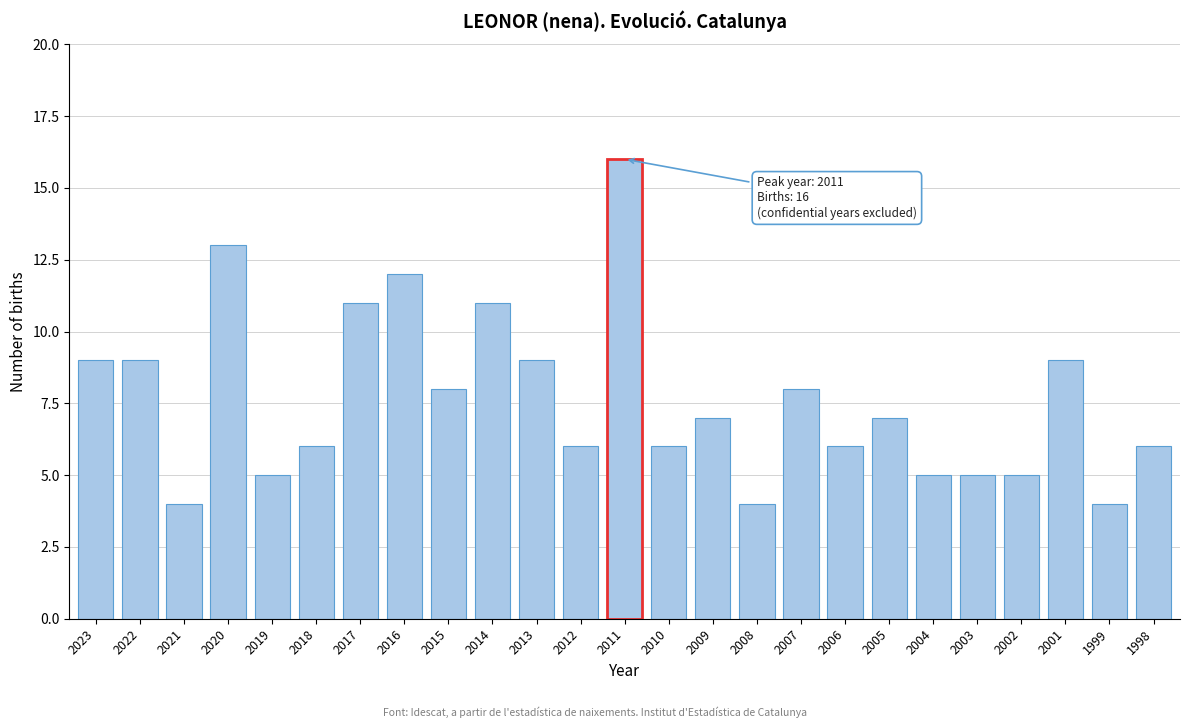

Reading left to right, extract all data points from this chart.

9	9	4	13	5	6	11	12	8	11	9	6	16	6	7	4	8	6	7	5	5	5	9	4	6